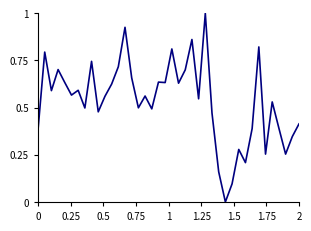

What is the difference between the maximum and minimum values?

1.0